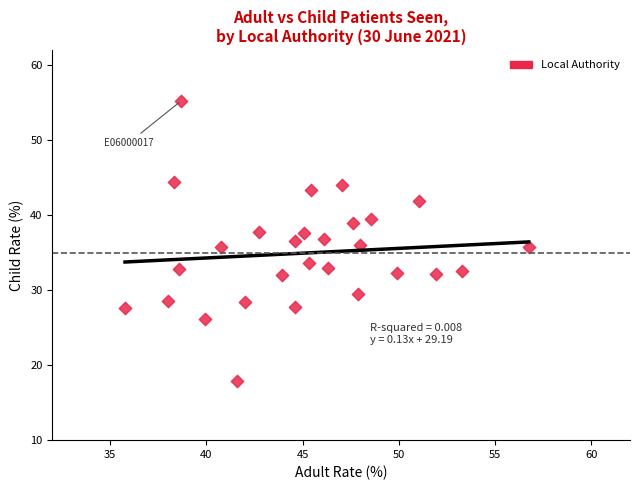

What is the range of X values (max minus min)?

21.0